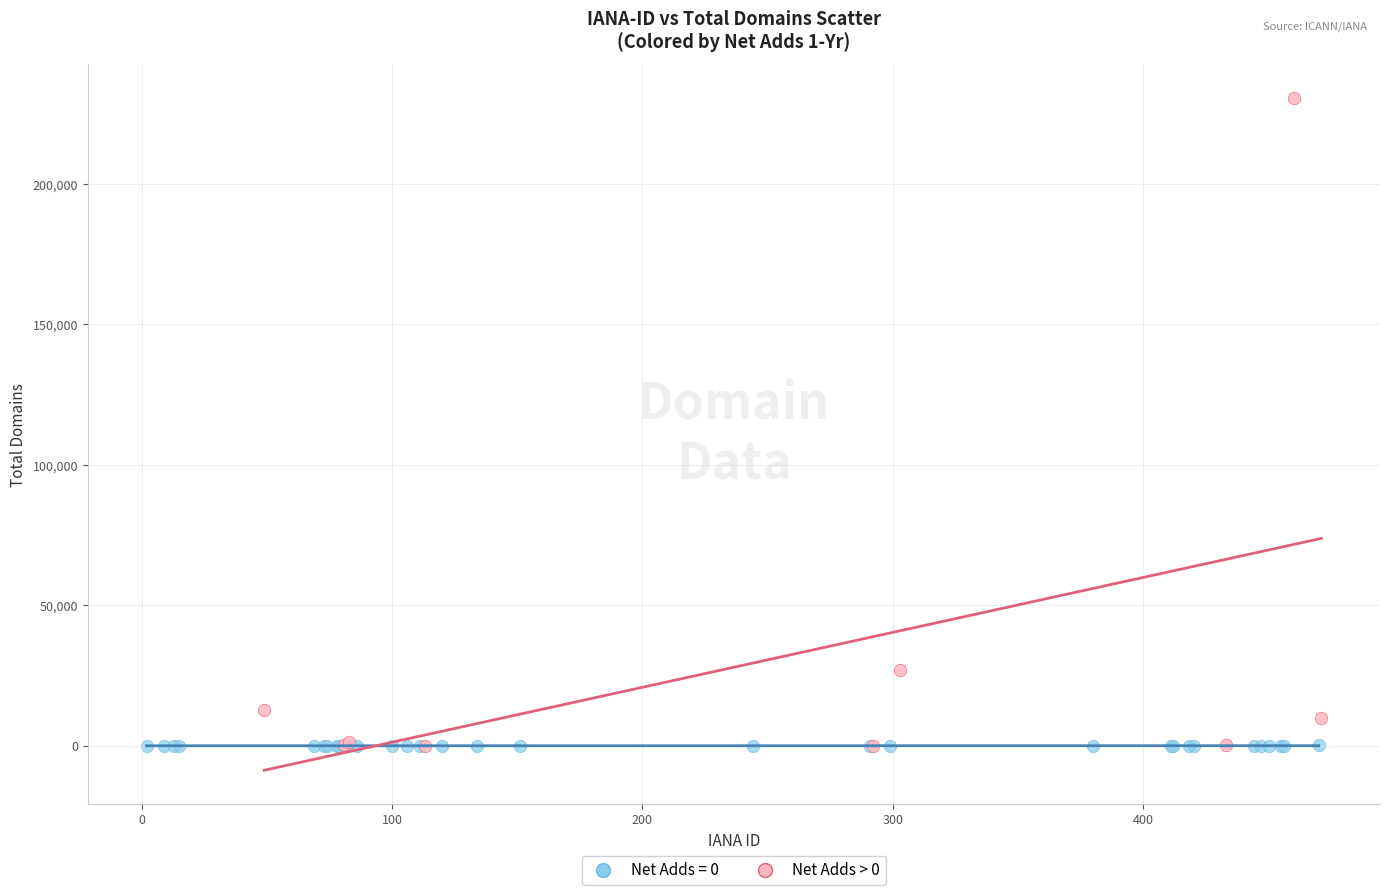

Which series has the largest Y range (max minus min)?

Net Adds > 0